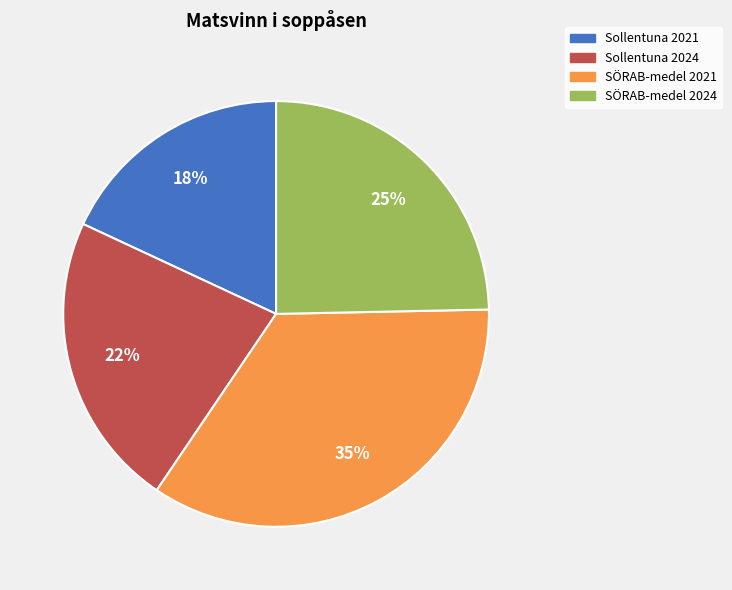

Which category has the biggest portion of the pie?

SÖRAB-medel 2021